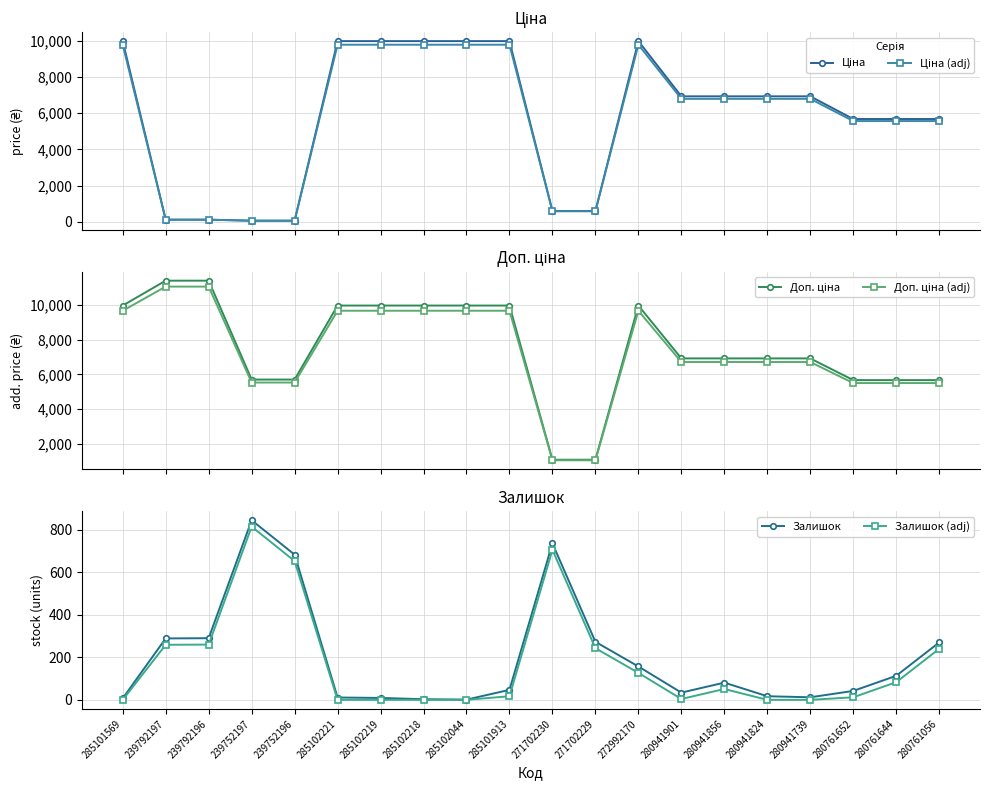

Which series has the widest spread of values?

Доп. ціна